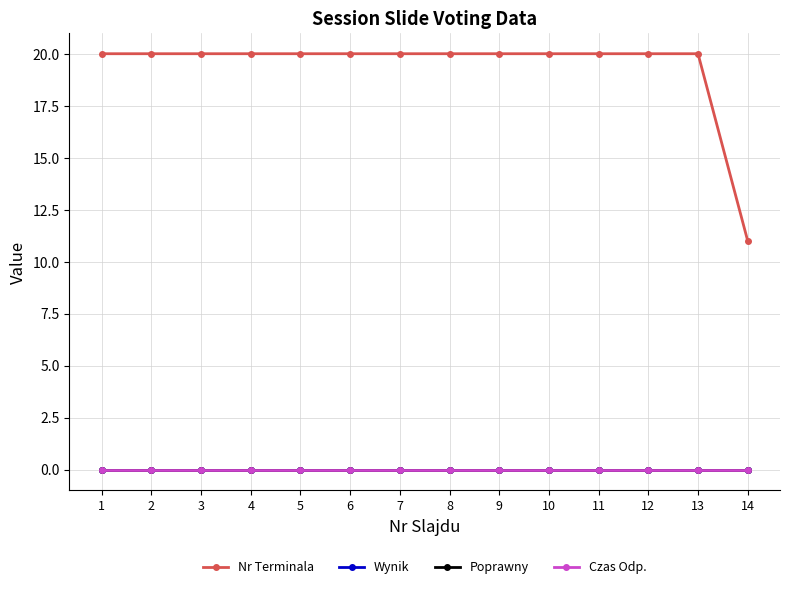

Which series has the largest total across all categories?

Nr Terminala